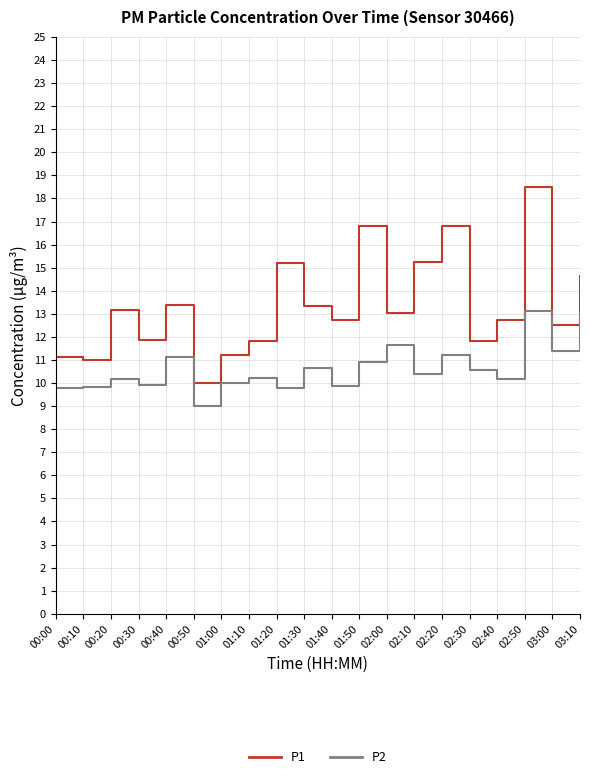

Which category has the highest value in the P2 series?

02:50